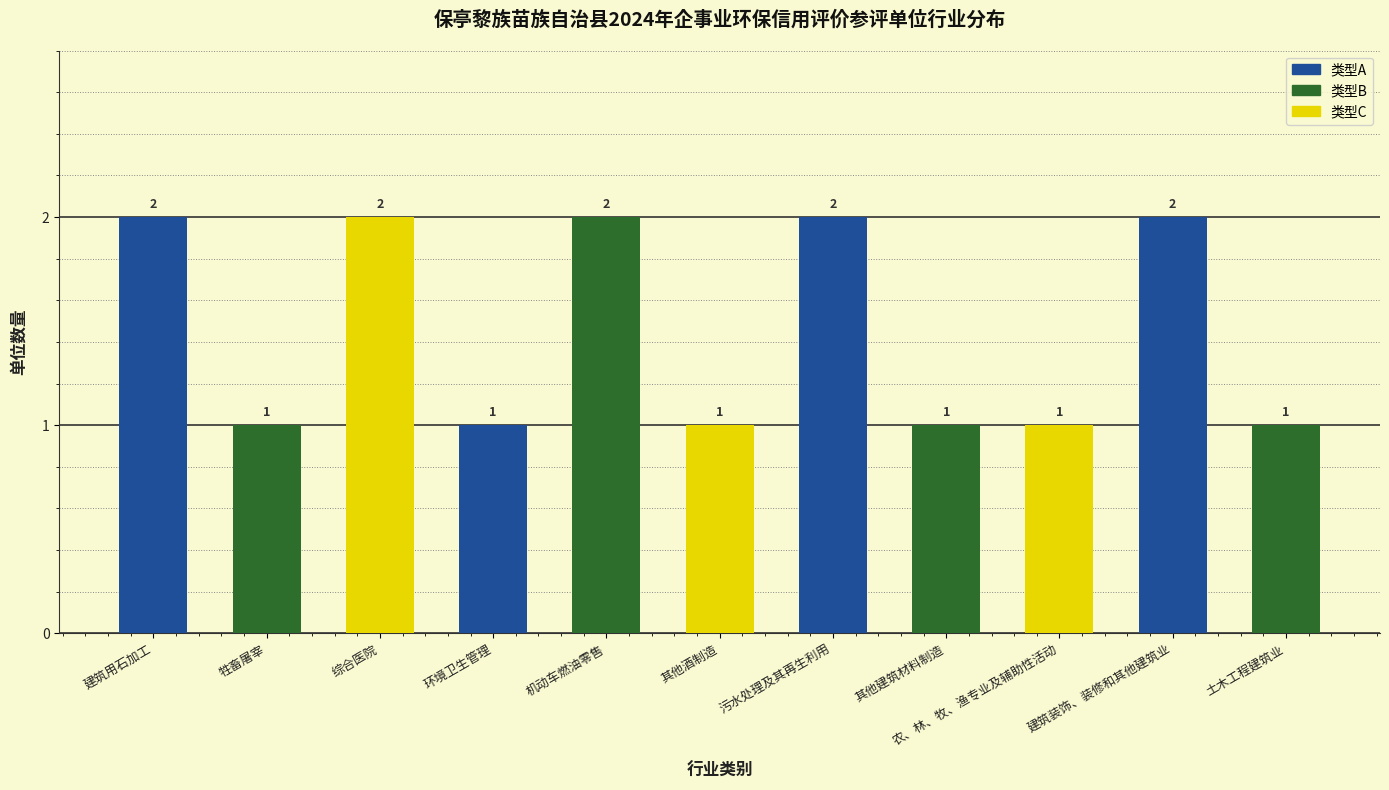

How many data points does each series have?

11